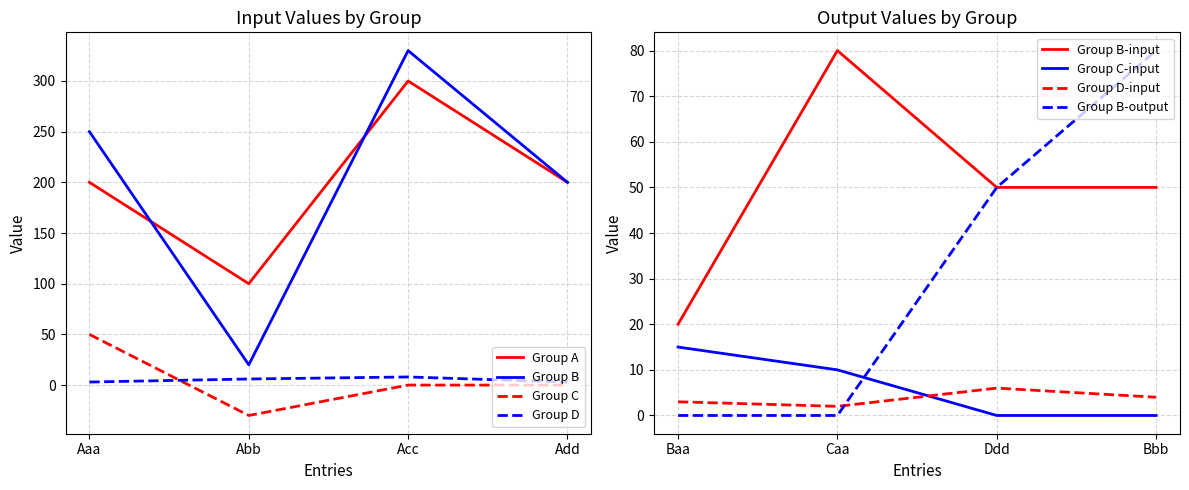

How many series are shown in this chart?

4